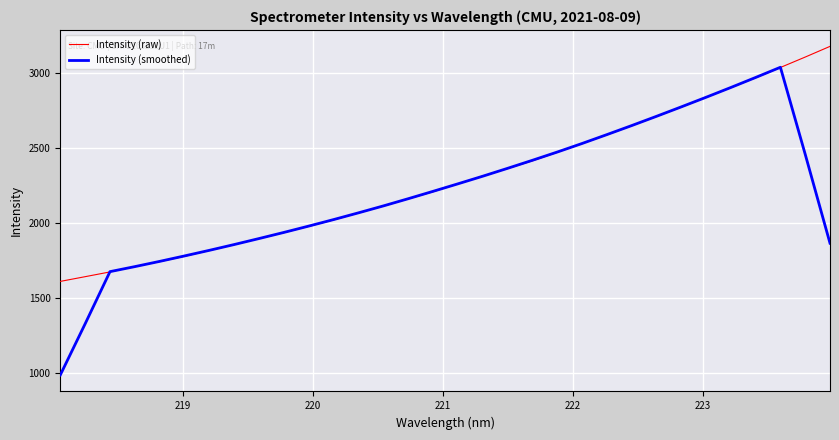

What is the average value of the Intensity (raw) series?

2289.6